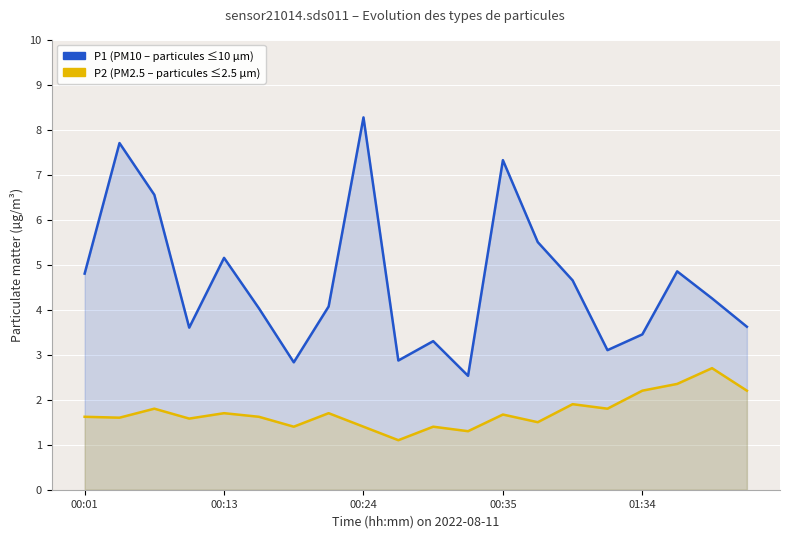

Reading left to right, extract all data points from this chart.

P1 (PM10): 4.8	7.7	6.5	3.6	5.2	4.0	2.8	4.1	8.3	2.9	3.3	2.5	7.3	5.5	4.7	3.1	3.5	4.8	4.2	3.6
P2 (PM2.5): 1.6	1.6	1.8	1.6	1.7	1.6	1.4	1.7	1.4	1.1	1.4	1.3	1.7	1.5	1.9	1.8	2.2	2.4	2.7	2.2